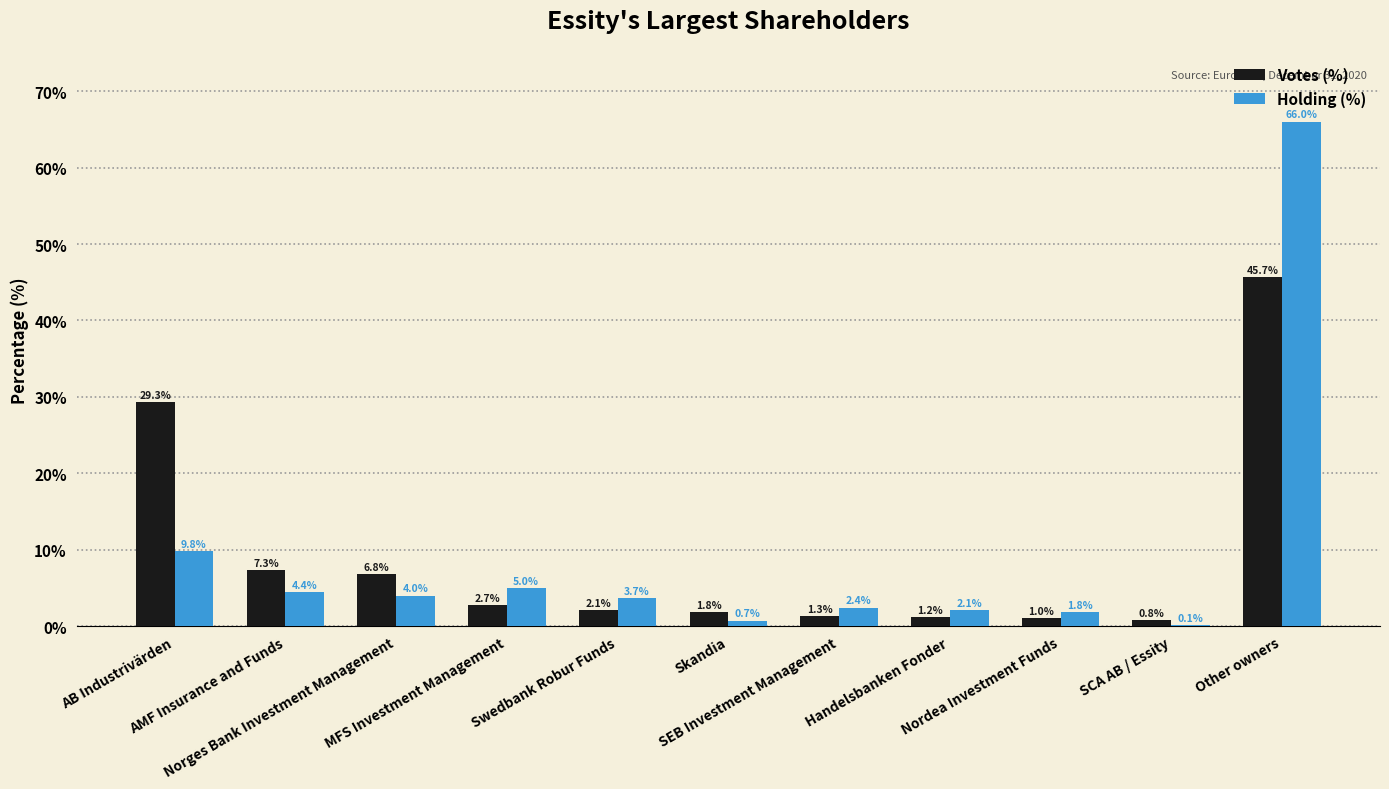

What is the greatest value displayed?

66.0